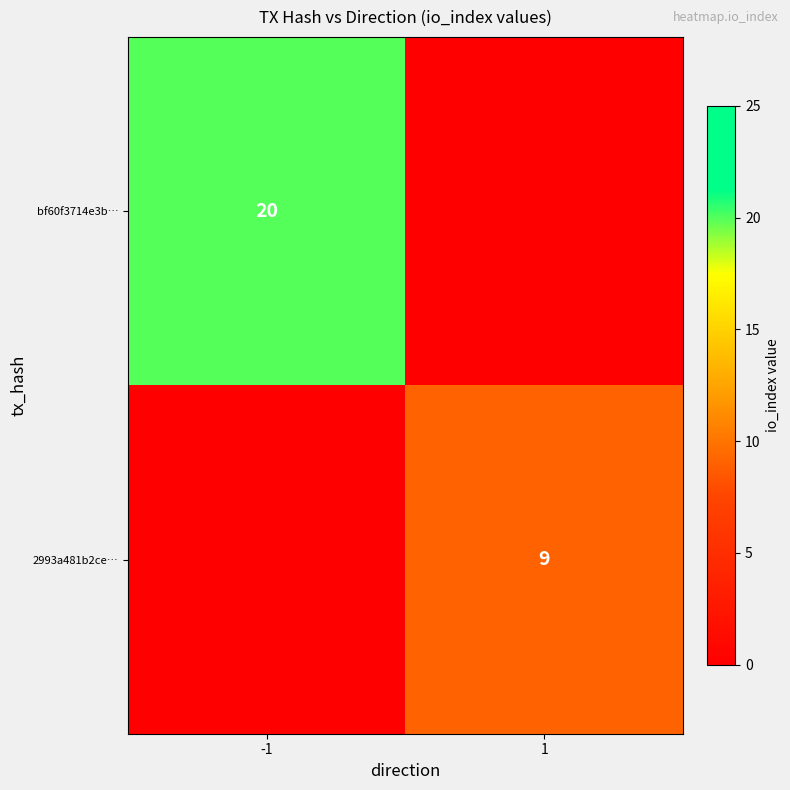

Is it true that 2993a481b2ce… equals 16 at 1?

False